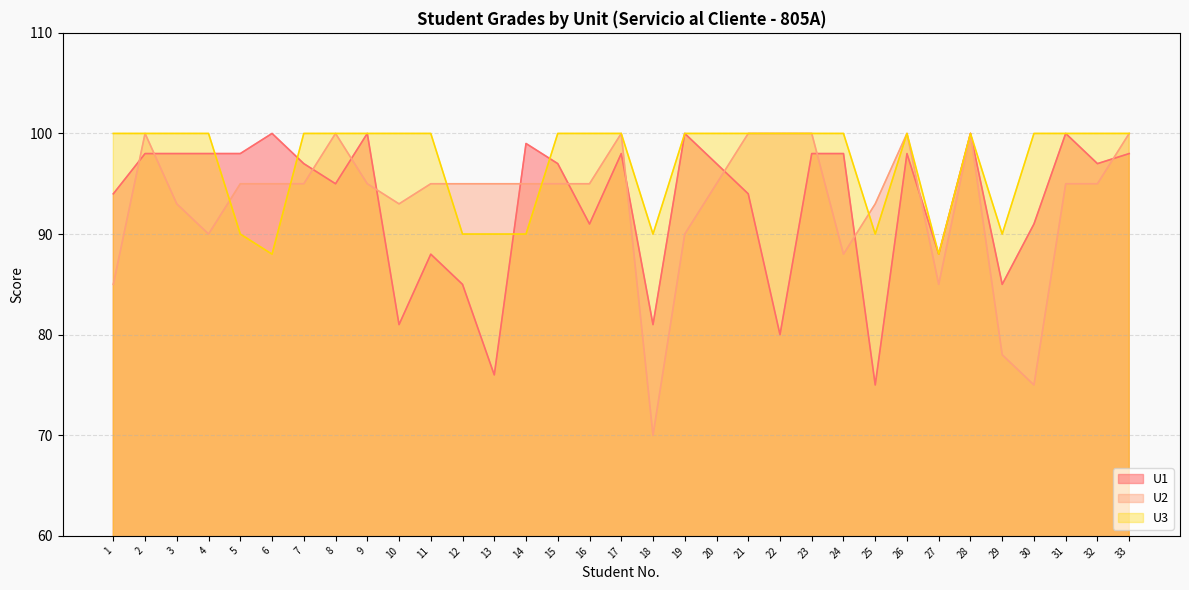

Where do U2 and U1 first cross each other?

1 and 2